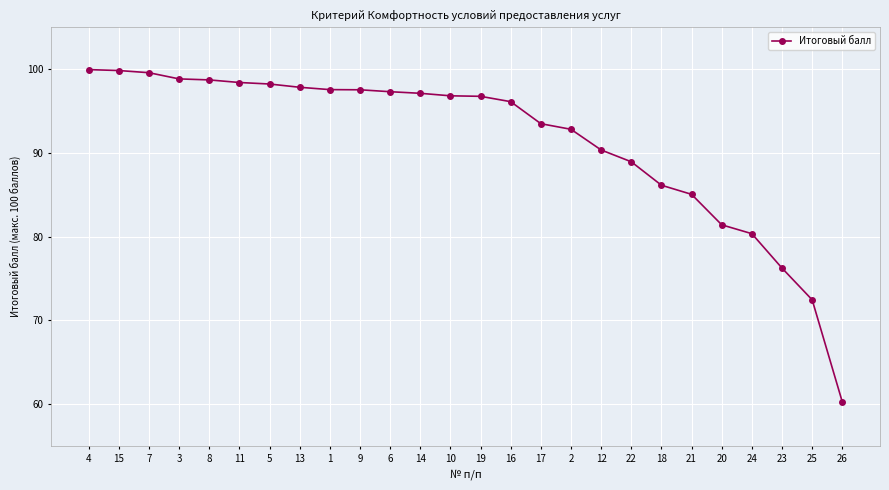

Approximately how many times larger is the value at 12 compared to 11?

0.9